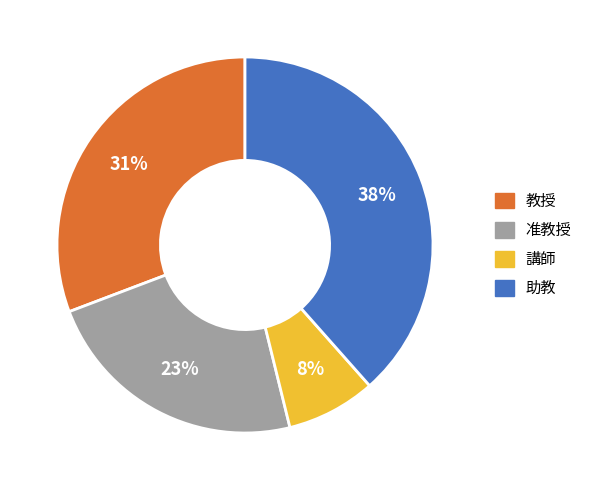

What is the largest slice in the pie chart?

助教